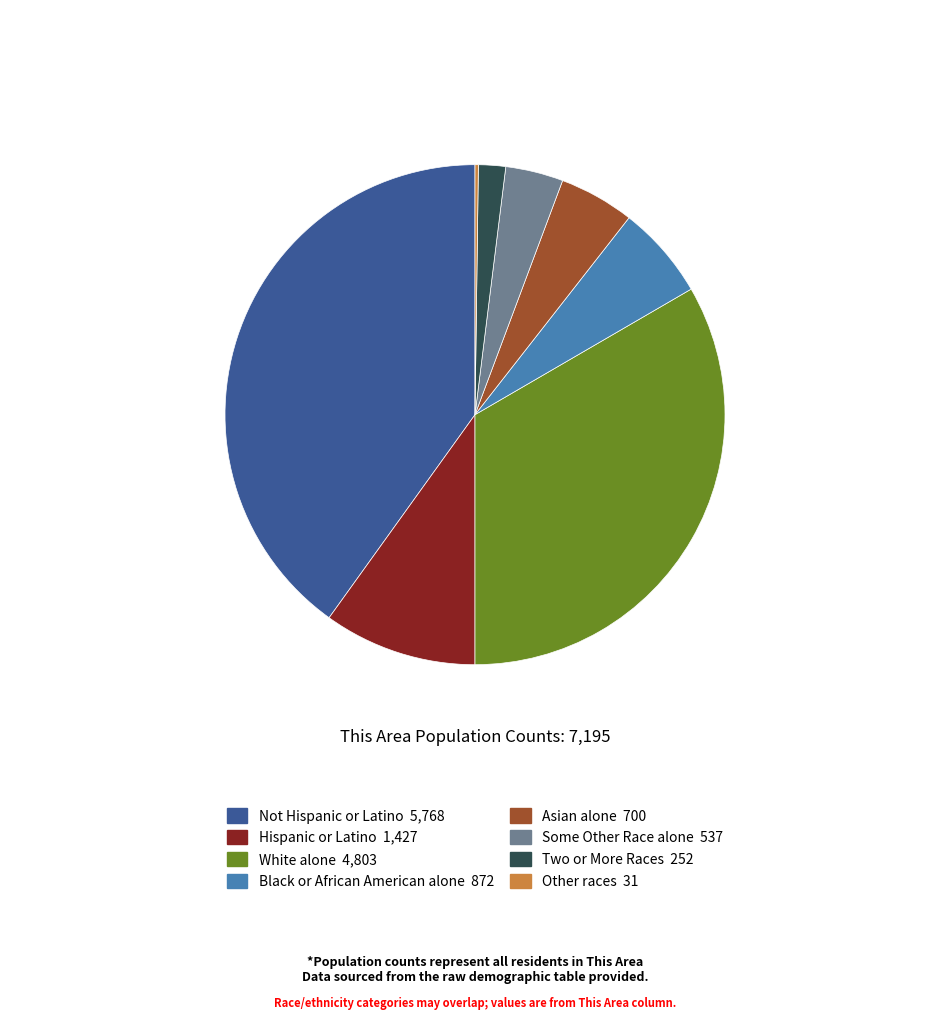

Is there a majority slice in this chart?

No